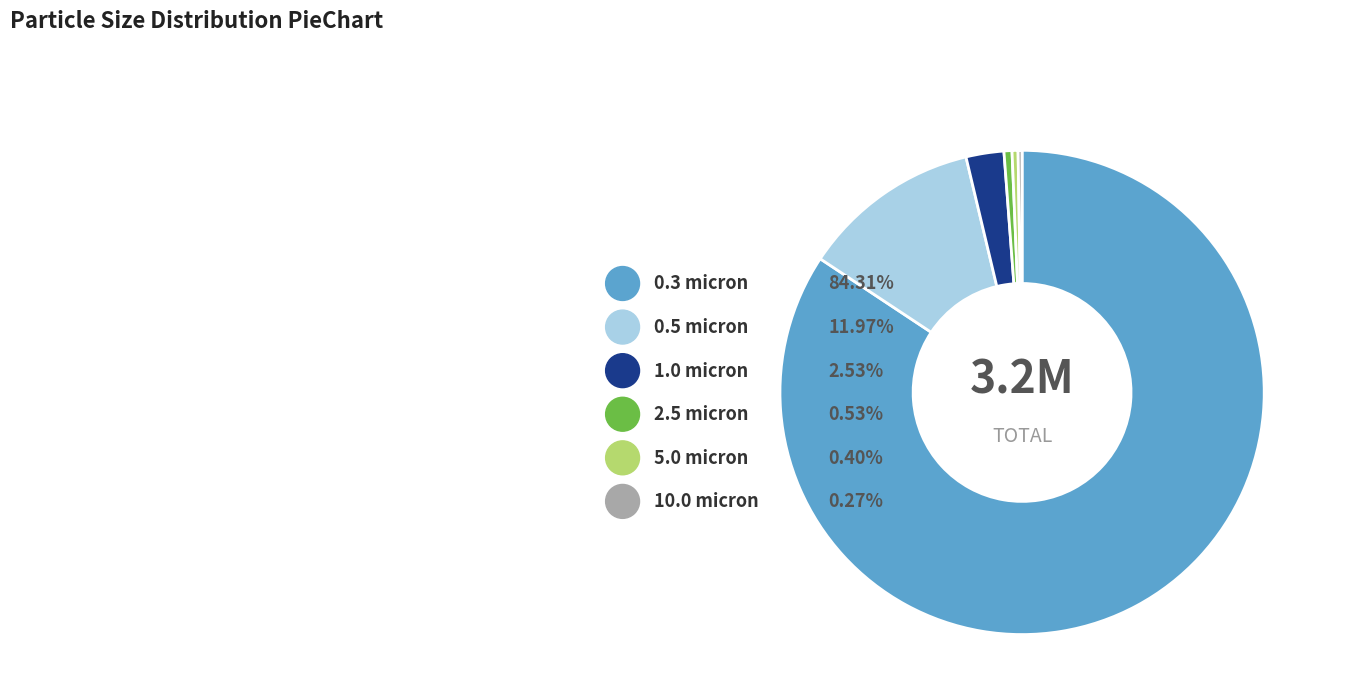

To the nearest percent, what is the average slice percentage?

17%